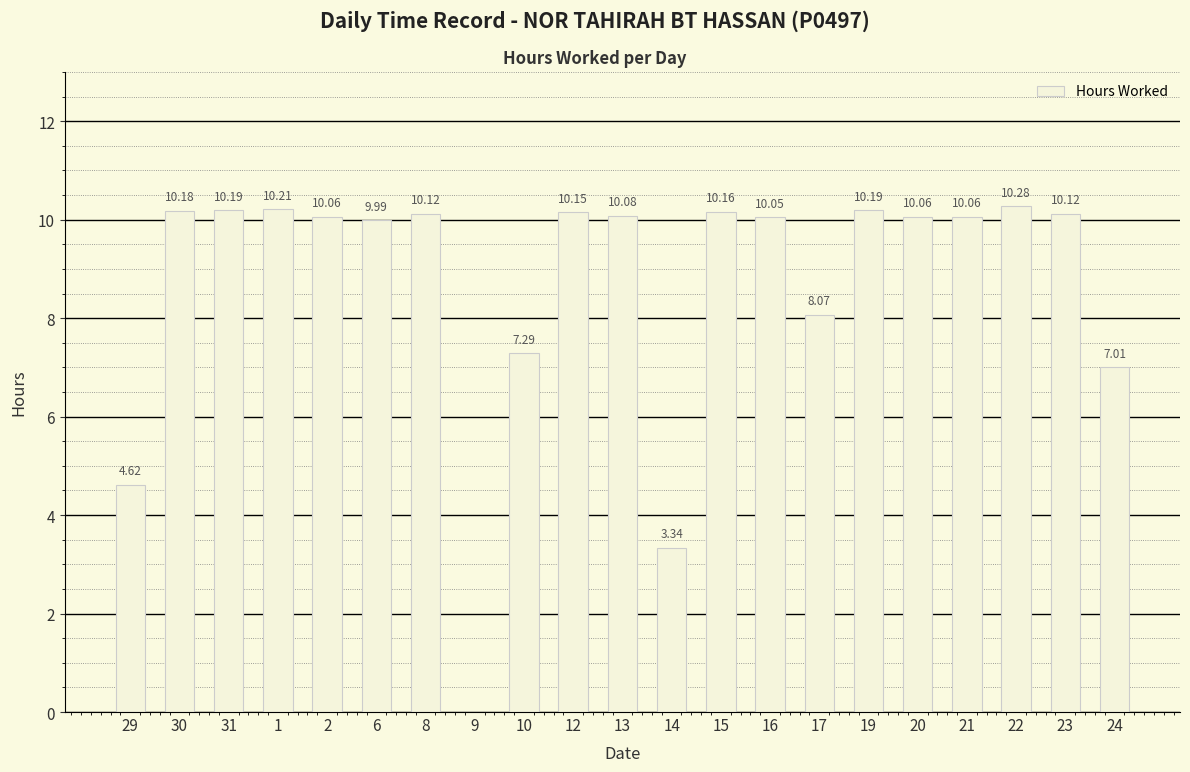

What is the sum of all values?

182.2